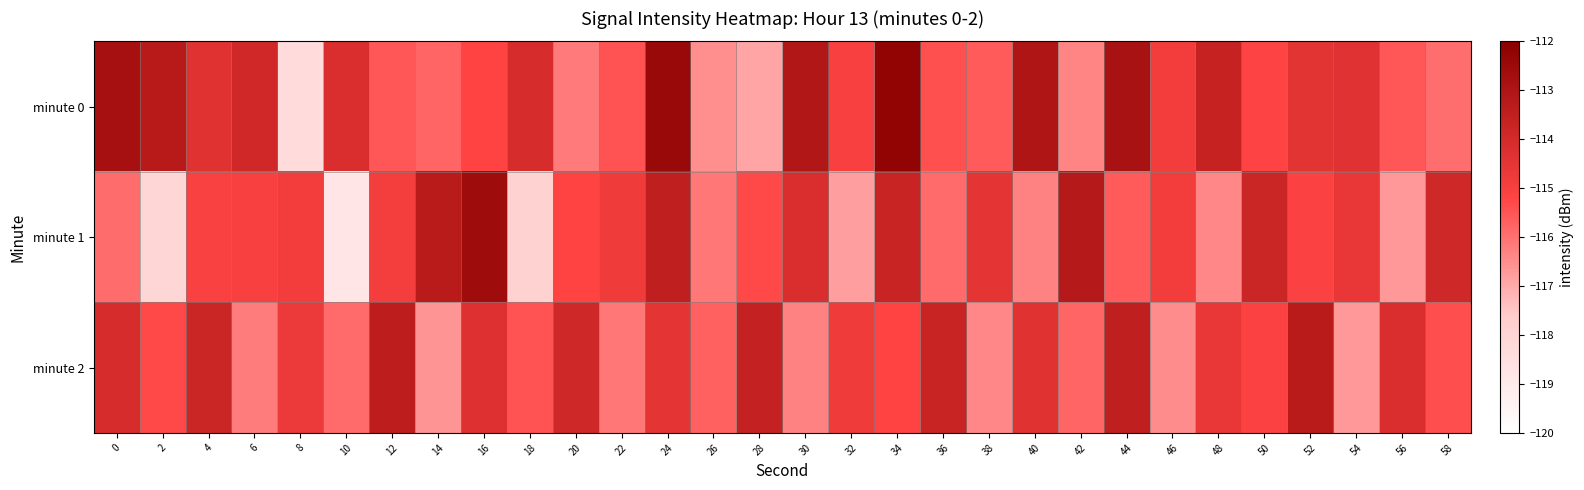

List the series in order of their peak value, highest first.

minute 0, minute 1, minute 2